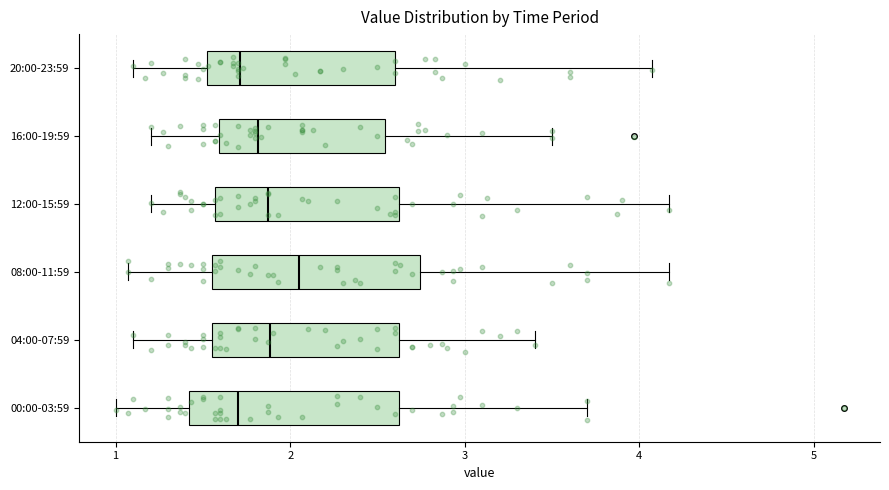

Reading bottom to top, read every box against the x-axis: the position of its median line, the range the box covers, and the ends of its whiskers. The values are not printed on the chart, so give them approximately, as read against the axis.

00:00-03:59: median 1.7, box 1.4 to 2.6, whiskers 1.0 to 3.7
04:00-07:59: median 1.9, box 1.6 to 2.6, whiskers 1.1 to 3.4
08:00-11:59: median 2.1, box 1.6 to 2.7, whiskers 1.1 to 4.2
12:00-15:59: median 1.9, box 1.6 to 2.6, whiskers 1.2 to 4.2
16:00-19:59: median 1.8, box 1.6 to 2.5, whiskers 1.2 to 3.5
20:00-23:59: median 1.7, box 1.5 to 2.6, whiskers 1.1 to 4.1